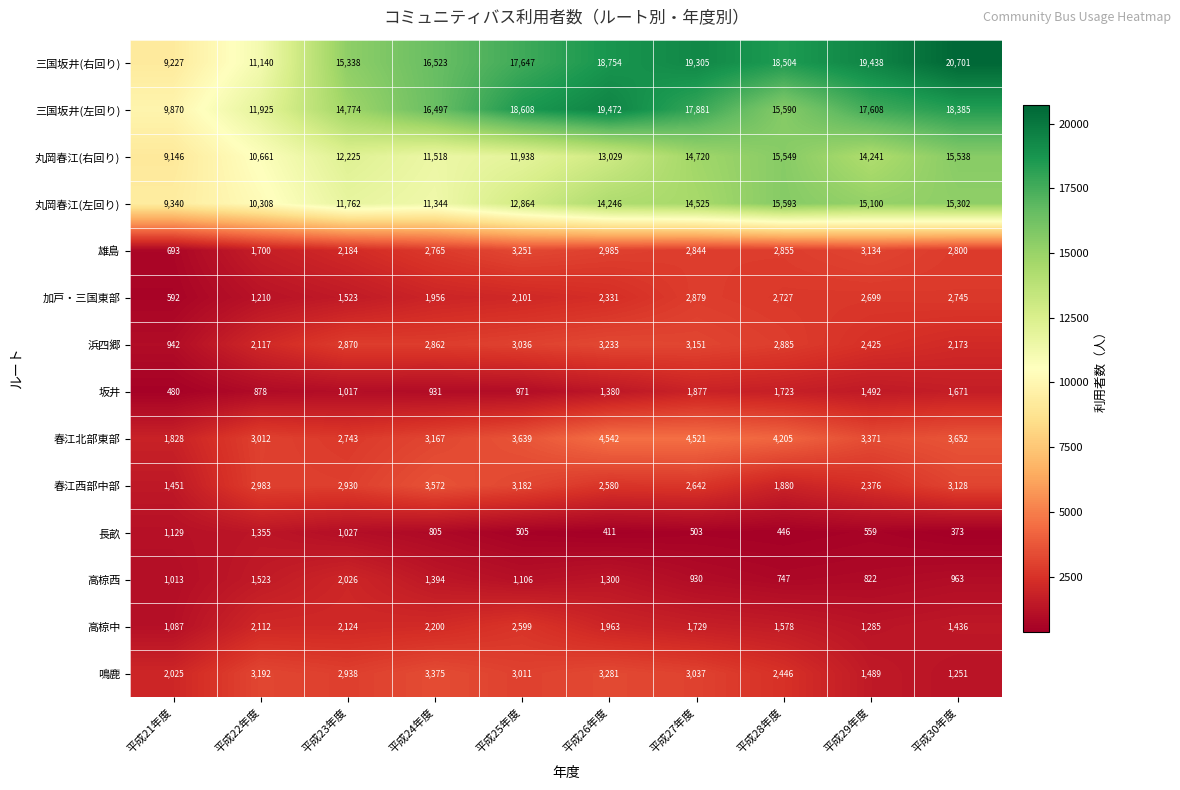

At 平成23年度, list the series in order from smallest to largest.

坂井, 長畝, 加戸・三国東部, 高椋西, 高椋中, 雄島, 春江北部東部, 浜四郷, 春江西部中部, 鳴鹿, 丸岡春江(左回り), 丸岡春江(右回り), 三国坂井(左回り), 三国坂井(右回り)